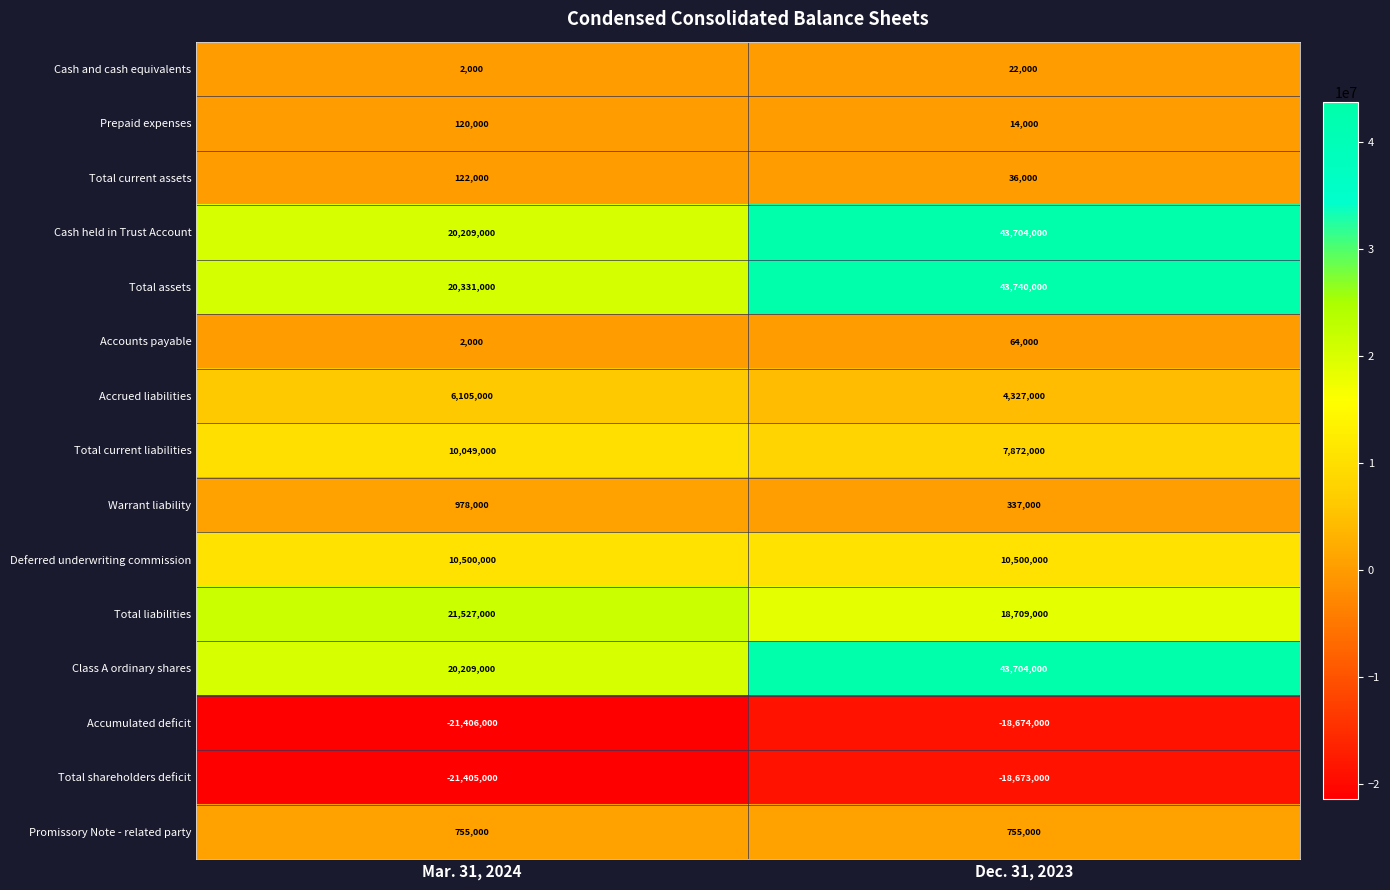

How many data points does each series have?

2